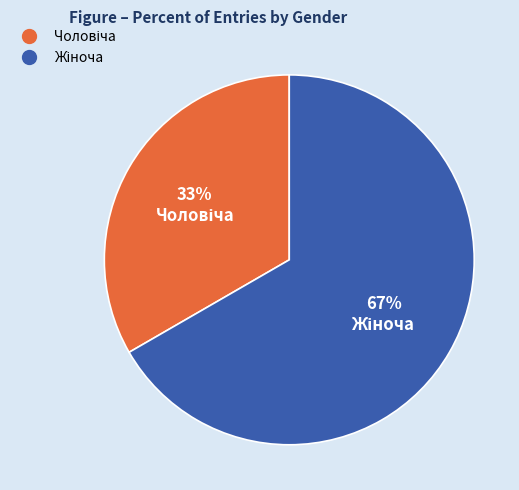

To the nearest percent, what is the average slice percentage?

50%